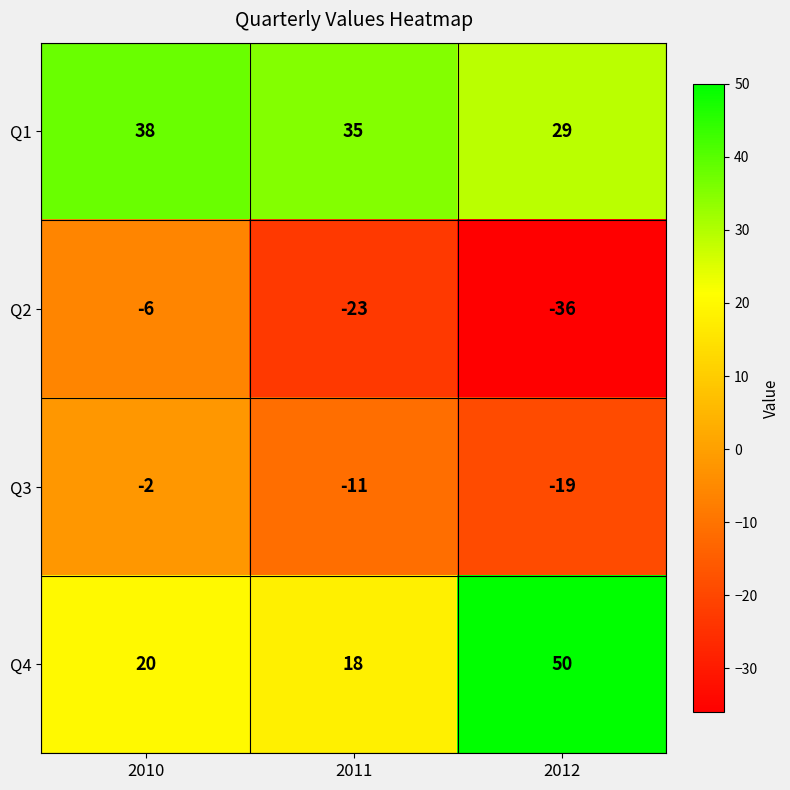

List the series in order of their peak value, lowest first.

Q2, Q3, Q1, Q4